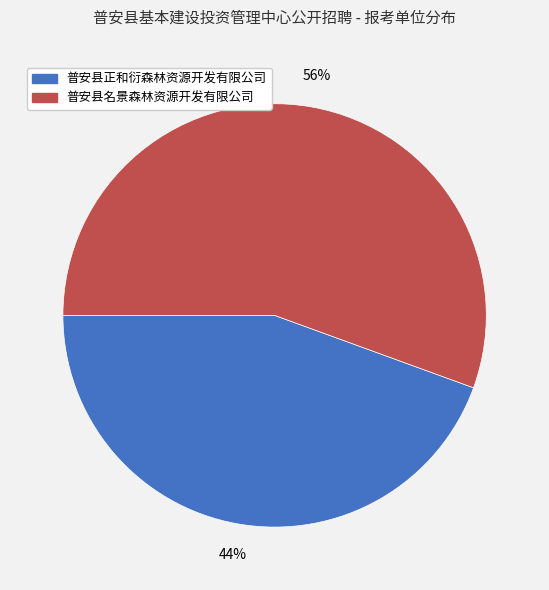

Count the number of slices in the pie.

2